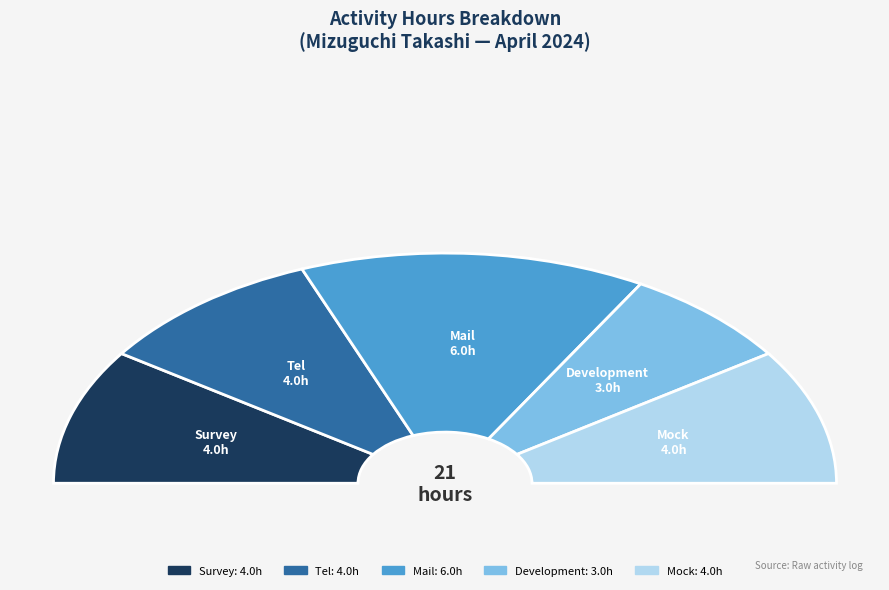

What percentage is NOT represented by Mock?

81.0%